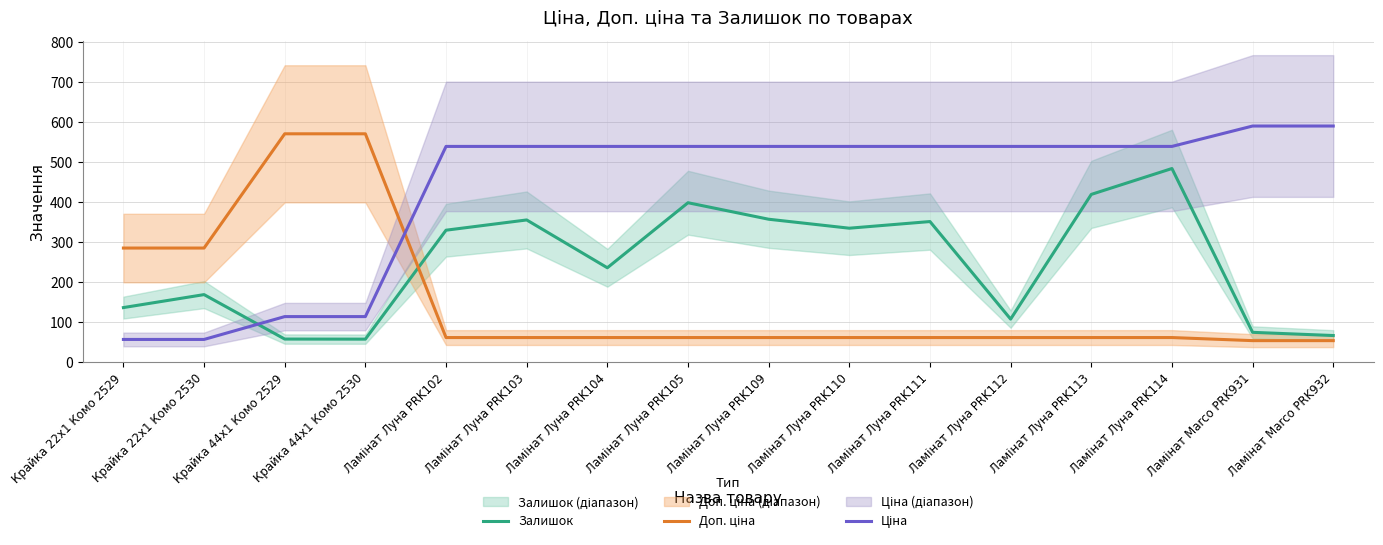

True or false: Ціна has a value of 205.5 at Ламінат Луна PRK113.

False